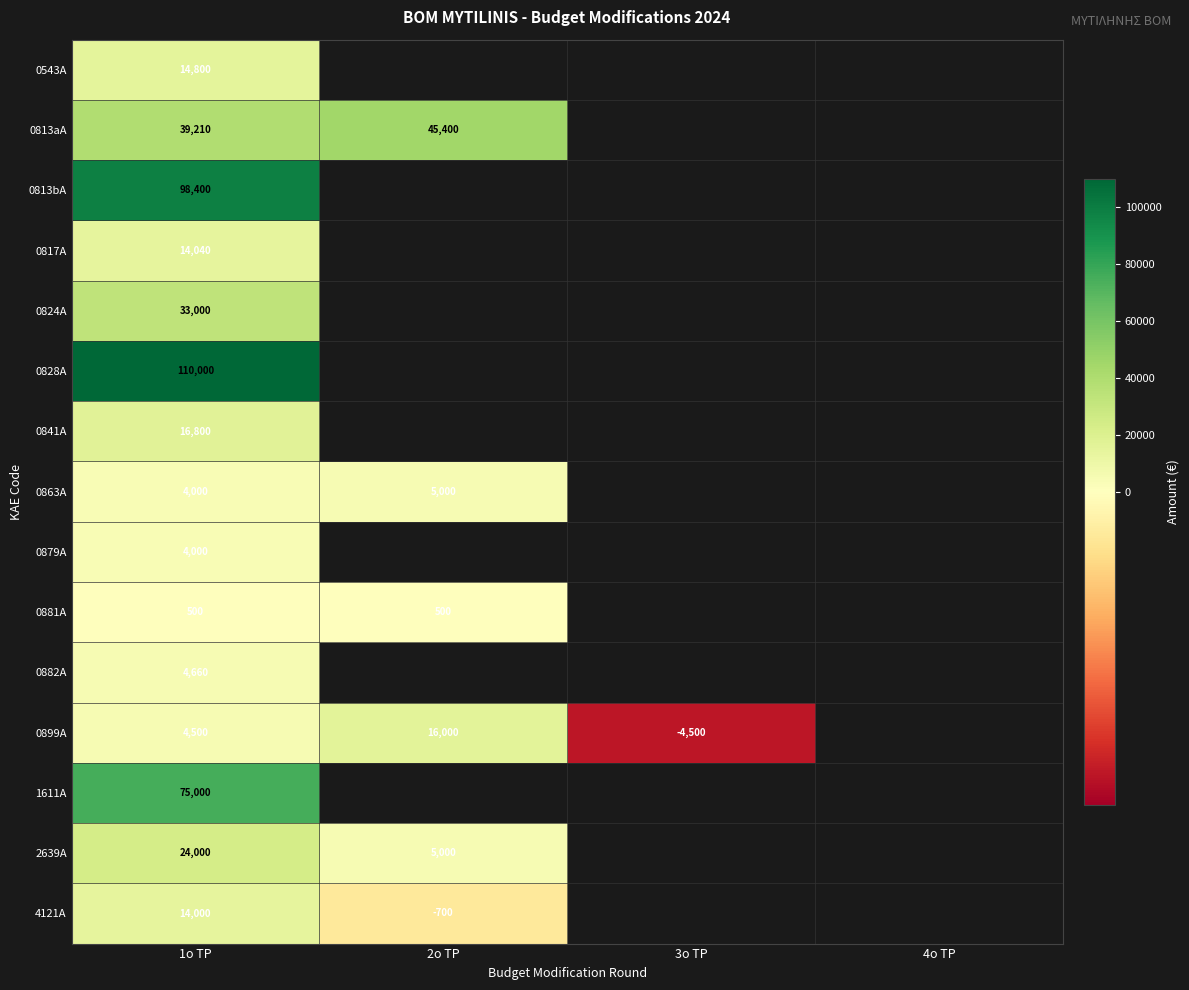

At which category does the chart reach its peak across all series?

1o TP